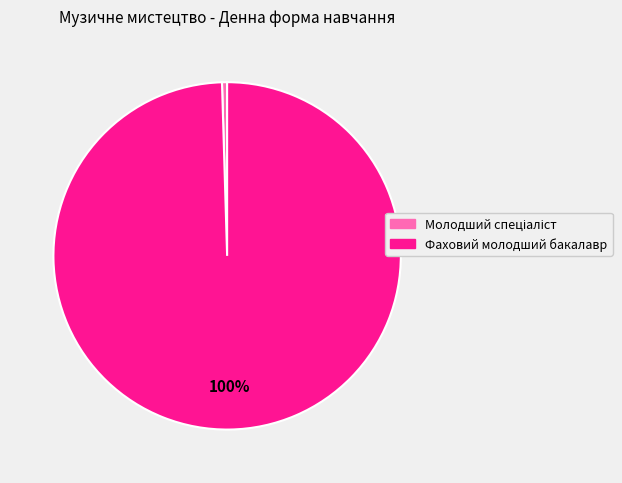

To the nearest percent, what is the average slice percentage?

50%